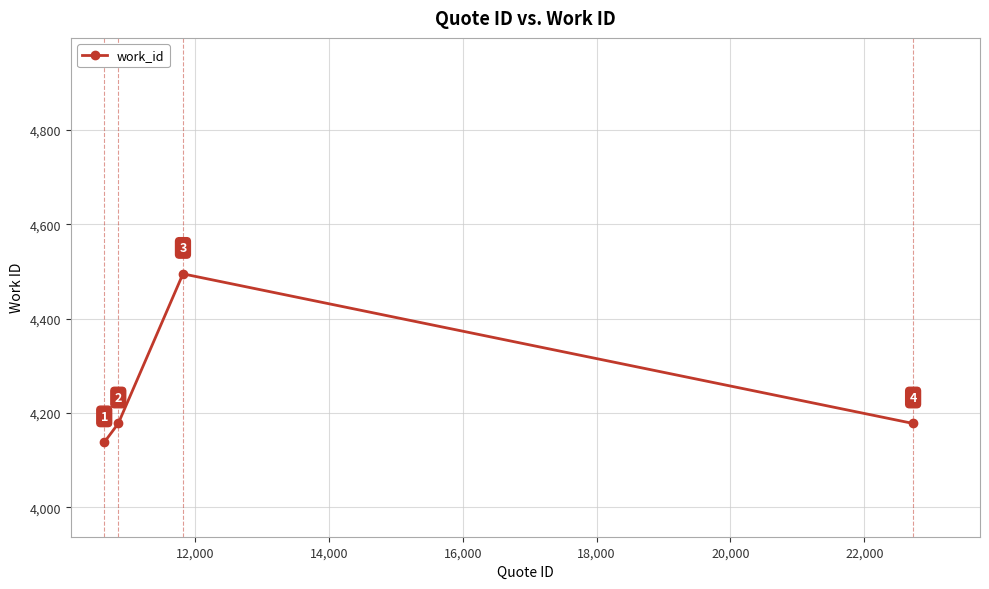

How many values are between 4178 and 4495?

3